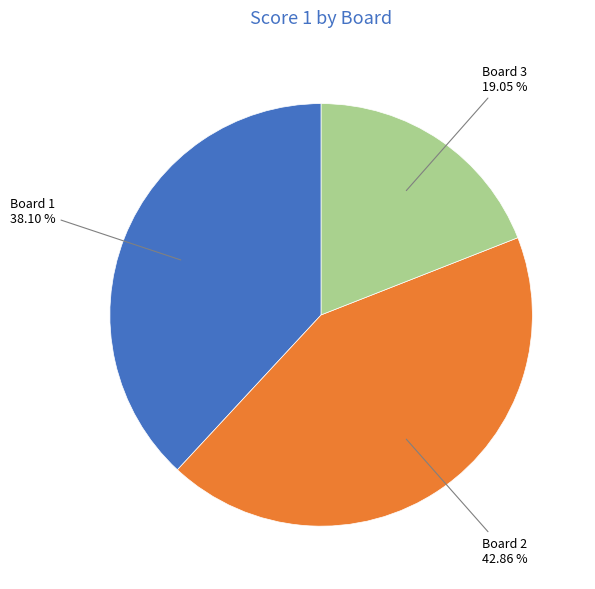

Does any single category account for the majority?

No